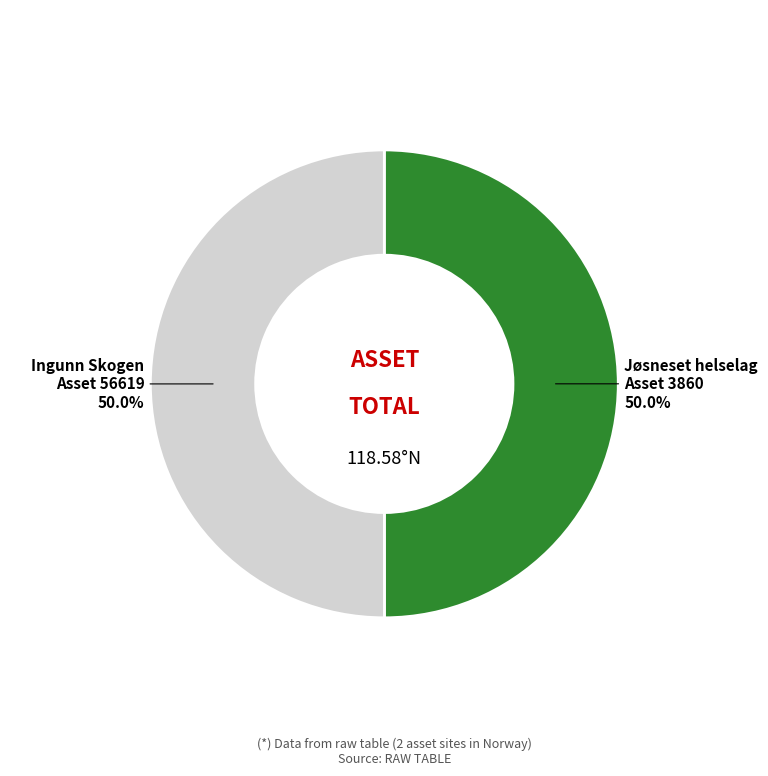

To the nearest percent, what is the average slice percentage?

50%